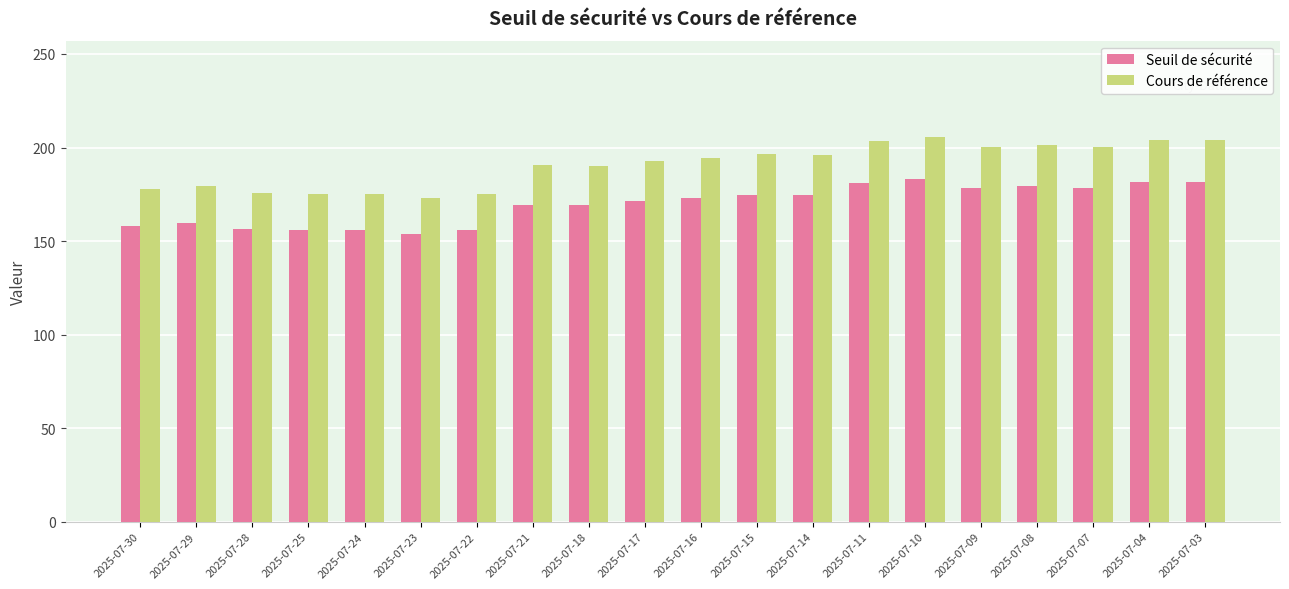

Between 2025-07-25 and 2025-07-21, which series saw the biggest shift?

Cours de référence